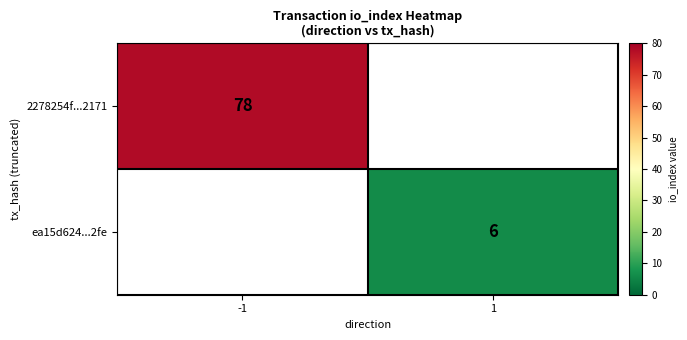

What is the maximum value shown in the chart?

78.0